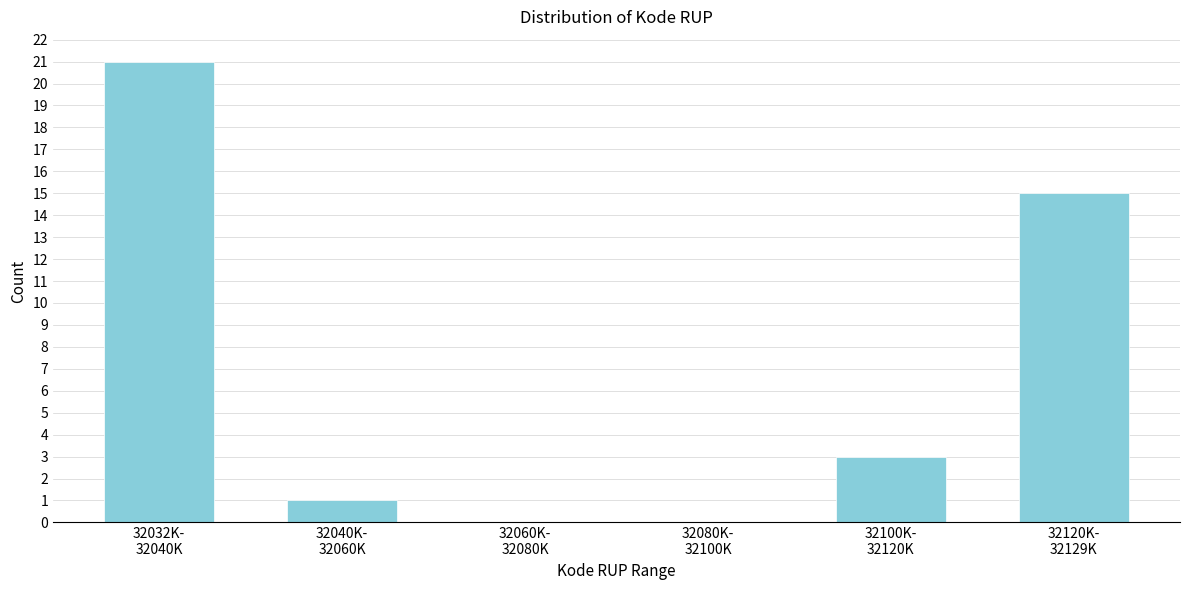

What is the sum of all values?

40